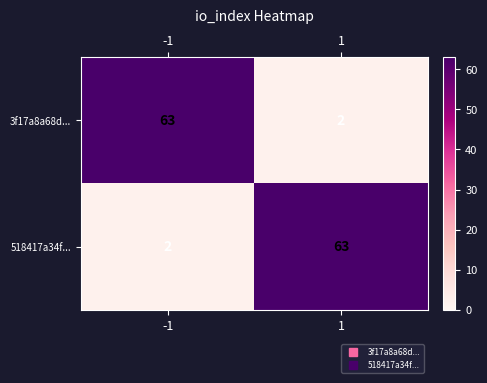

What is the difference between the highest and lowest values at -1?

61